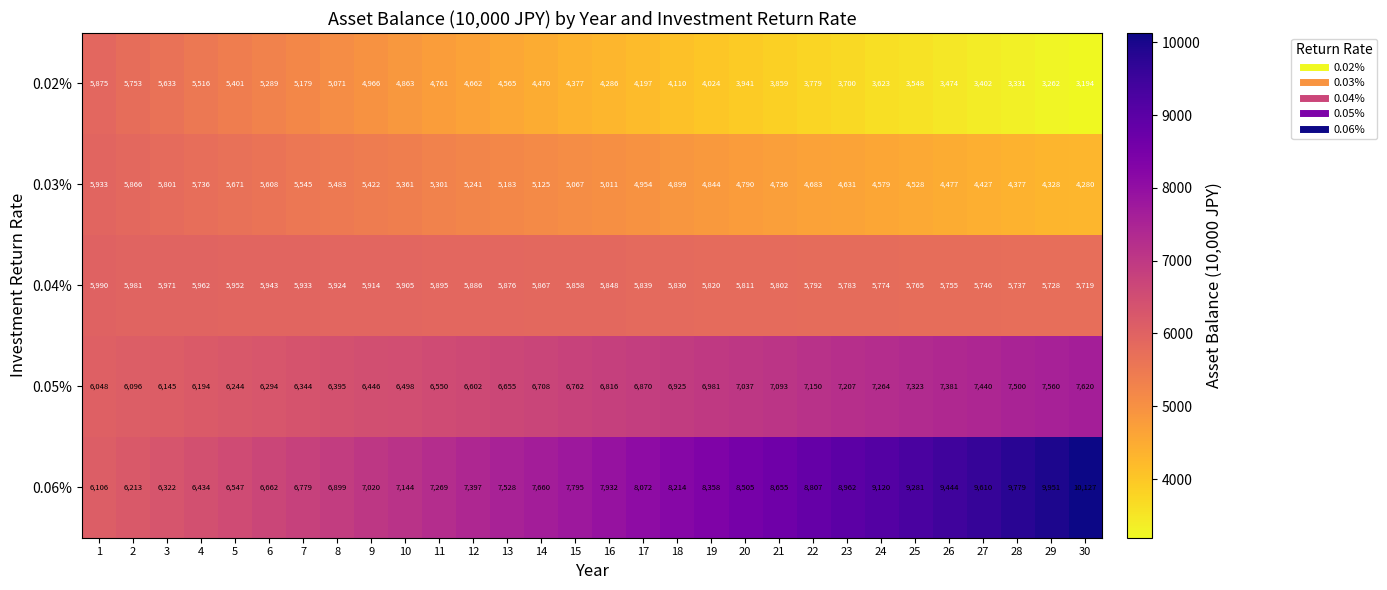

Between 21 and 24, which series saw the biggest shift?

0.06%